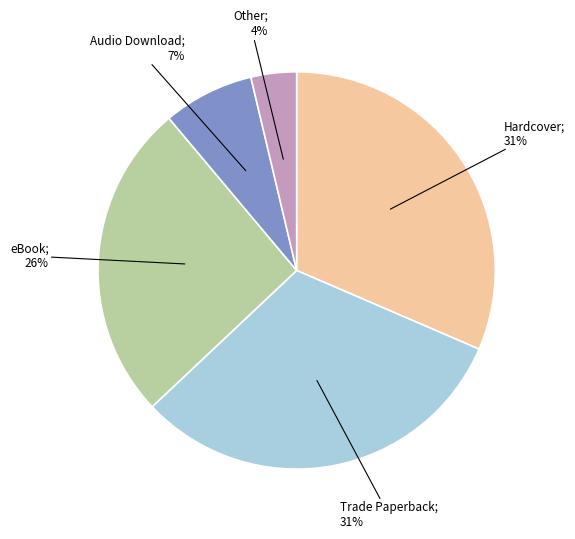

Does any single category account for the majority?

No